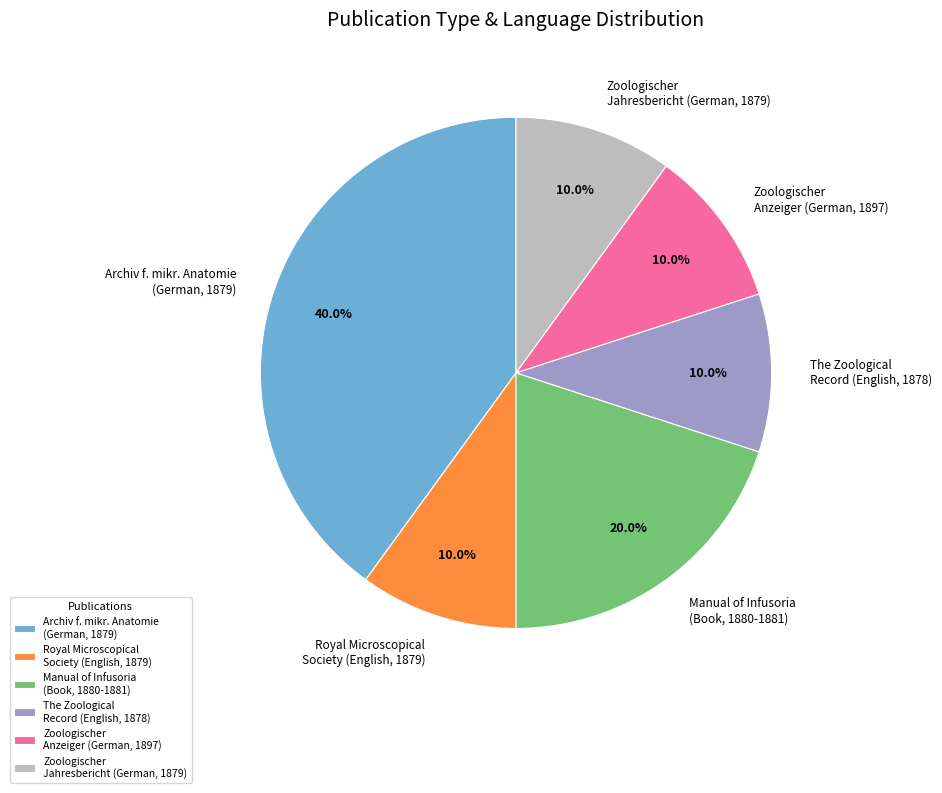

Is the sum of The Zoological Record (English, 1878) and Zoologischer Anzeiger (German, 1897) greater than half?

No